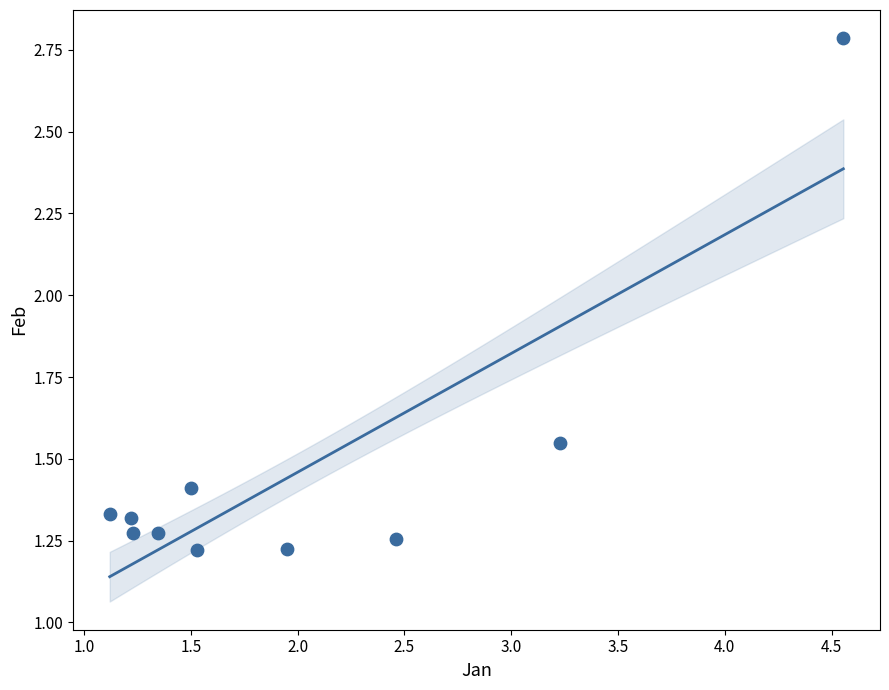

What is the average X value?

2.0